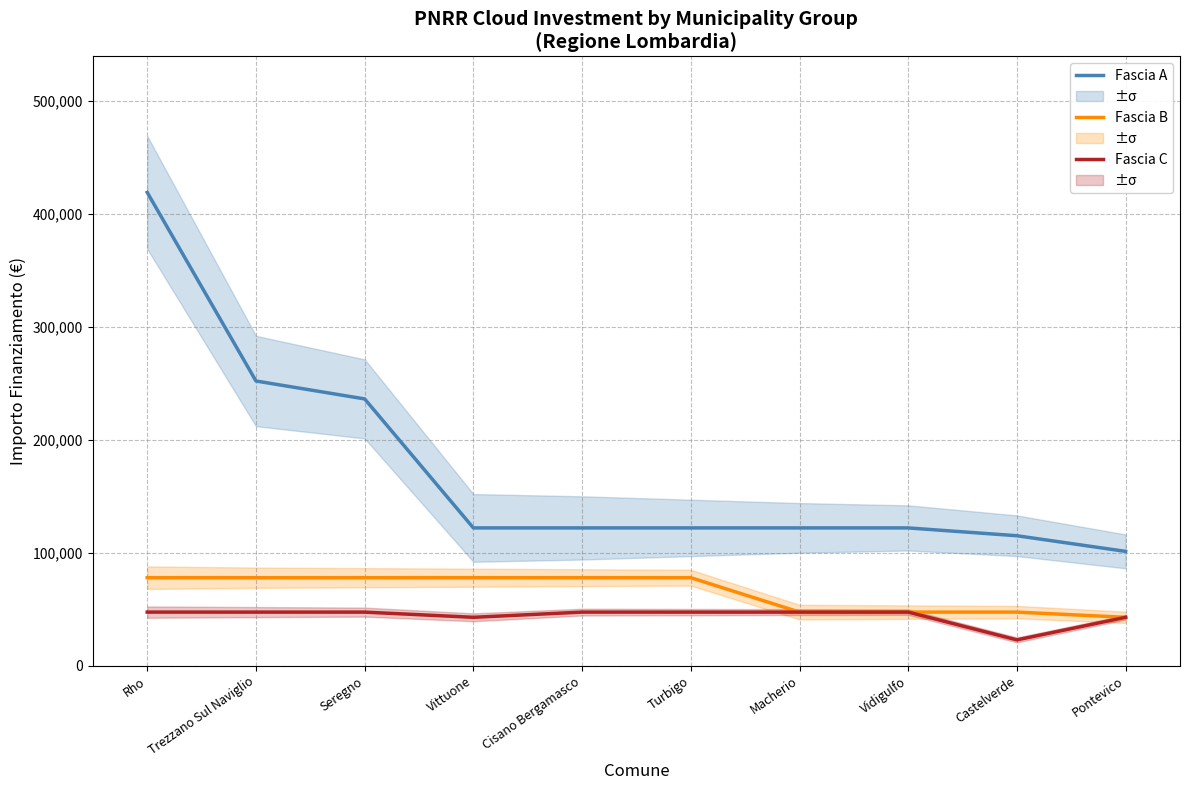

True or false: Fascia C and Fascia B cross at least once.

False